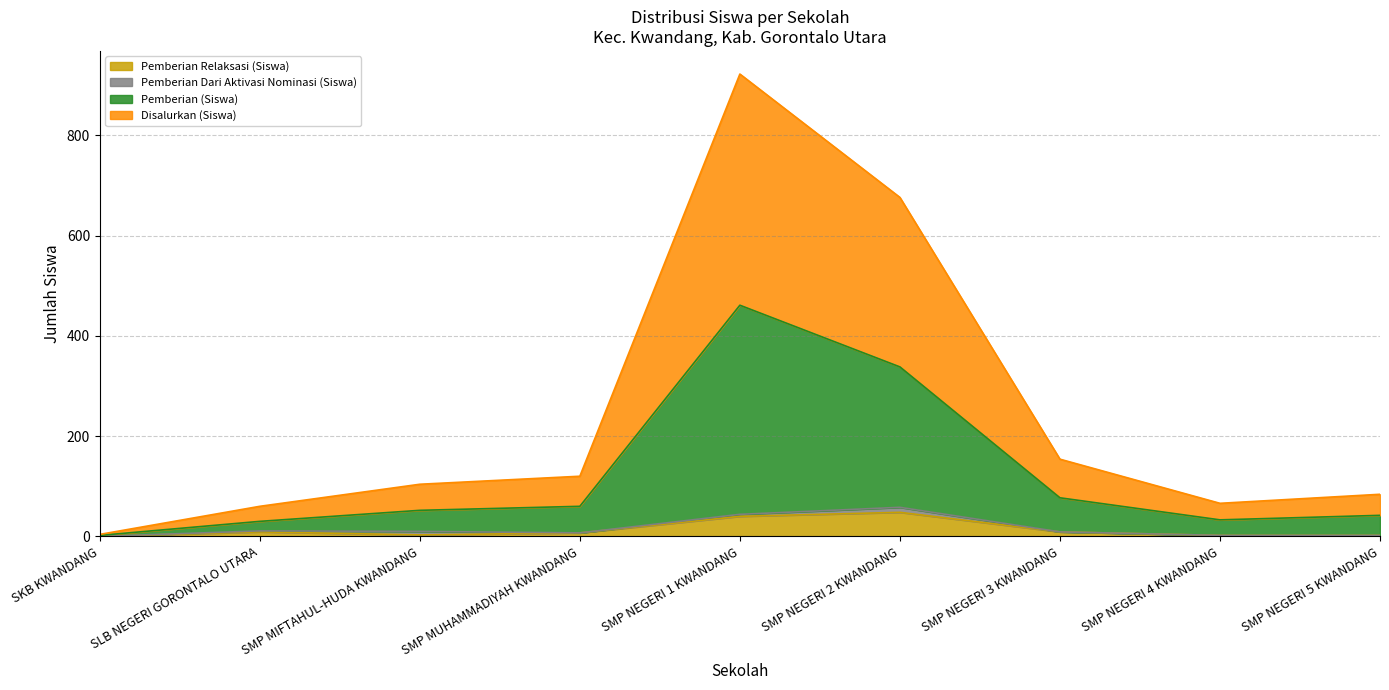

Is the value of Pemberian (Siswa) at SMP NEGERI 1 KWANDANG greater than the value of Pemberian Relaksasi (Siswa) at SMP MIFTAHUL-HUDA KWANDANG?

Yes